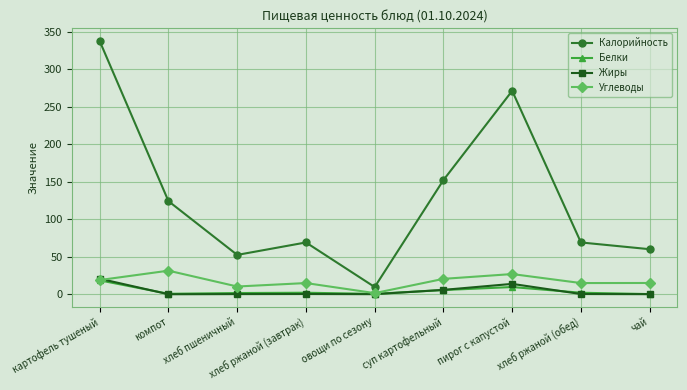

Is it true that Калорийность equals 60.0 at чай?

True